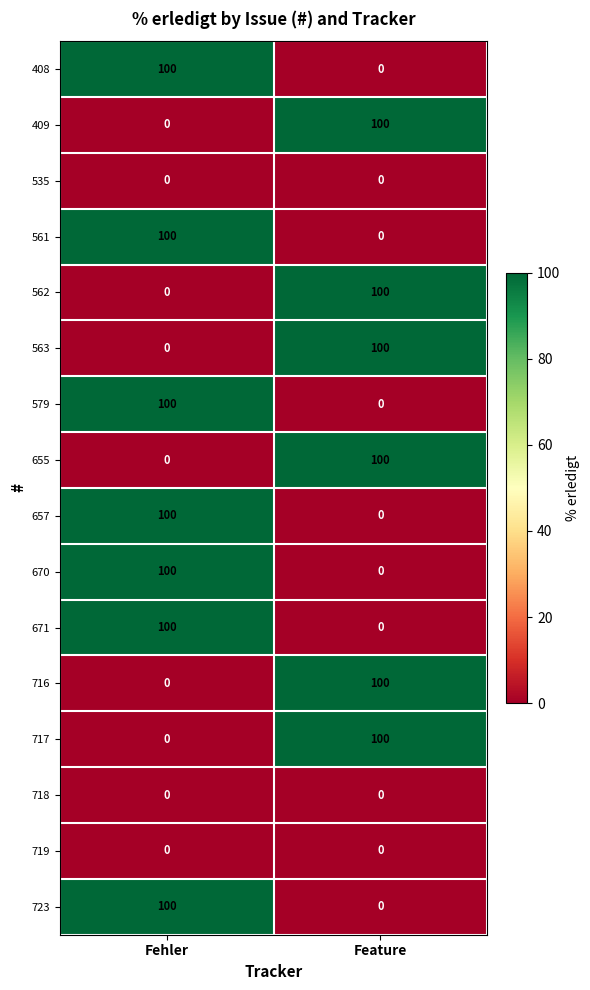

Is it true that 671 equals 0 at Feature?

True